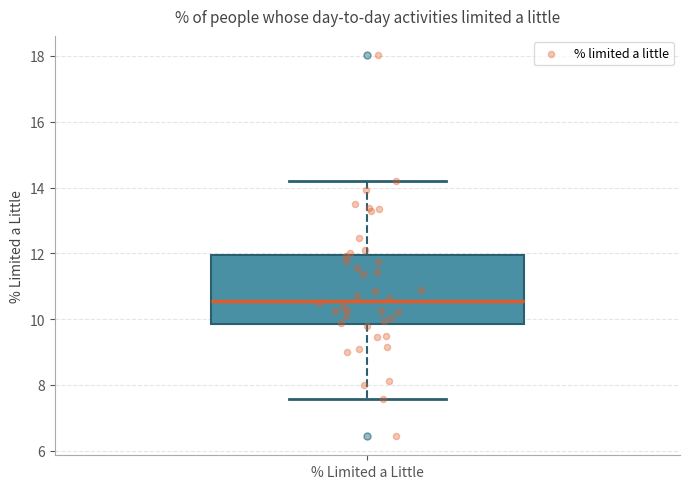

Read this box plot against the y-axis: the position of the median line, the range covered by the box, and the ends of both whiskers. The values are not printed on the chart, so give them approximately, as read against the axis.

median 10.6, box 9.8 to 12.0, whiskers 7.6 to 14.2